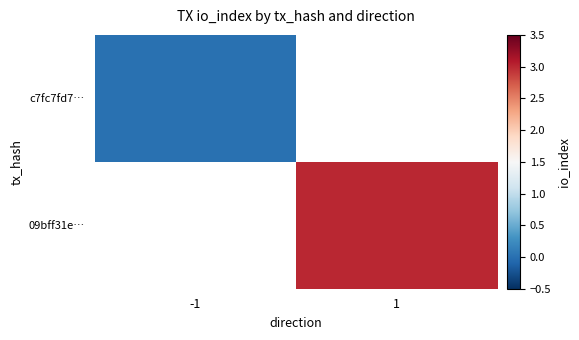

List the series in order of their peak value, lowest first.

c7fc7fd7…, 09bff31e…